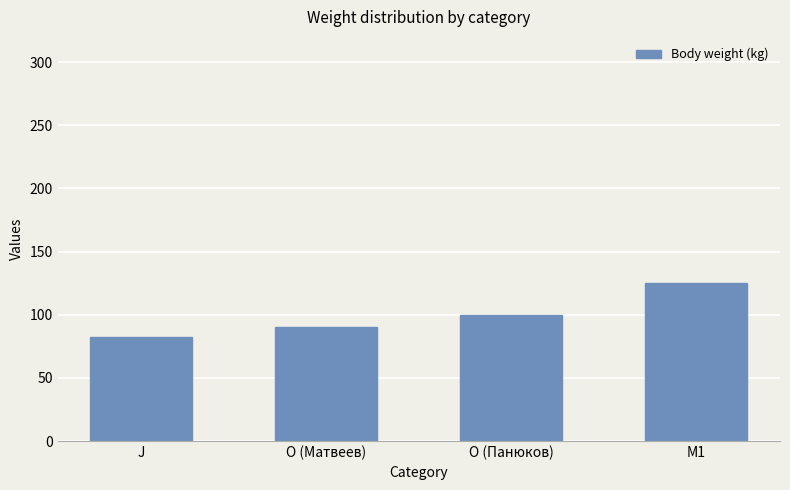

Between O (Панюков) and O (Матвеев), which is larger?

O (Панюков)